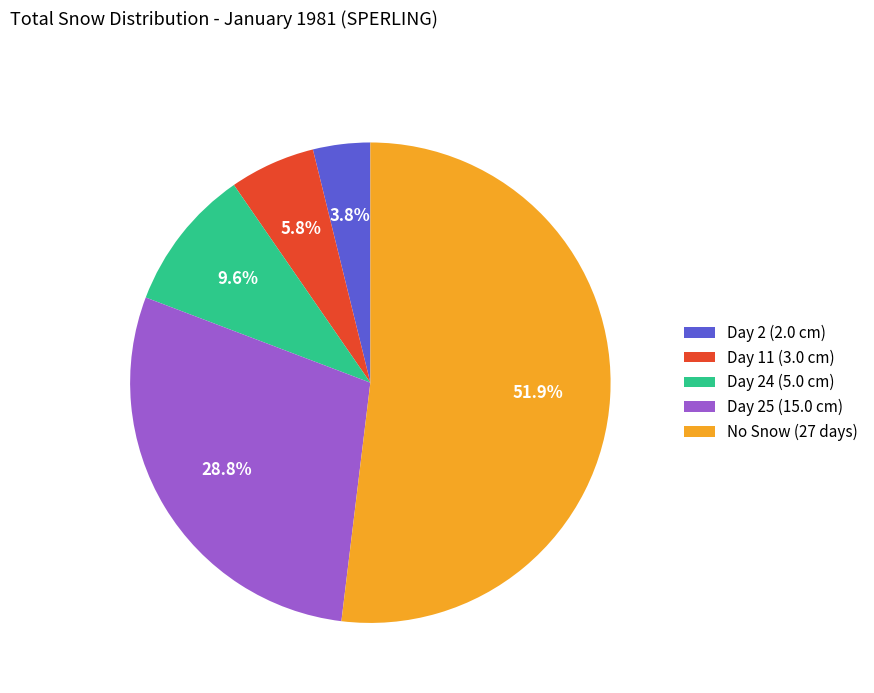

What is the largest slice in the pie chart?

No Snow (27 days)